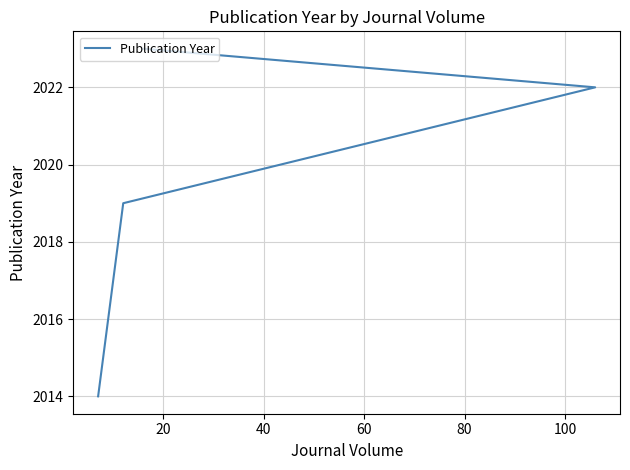

Does the chart have visible grid lines?

Yes